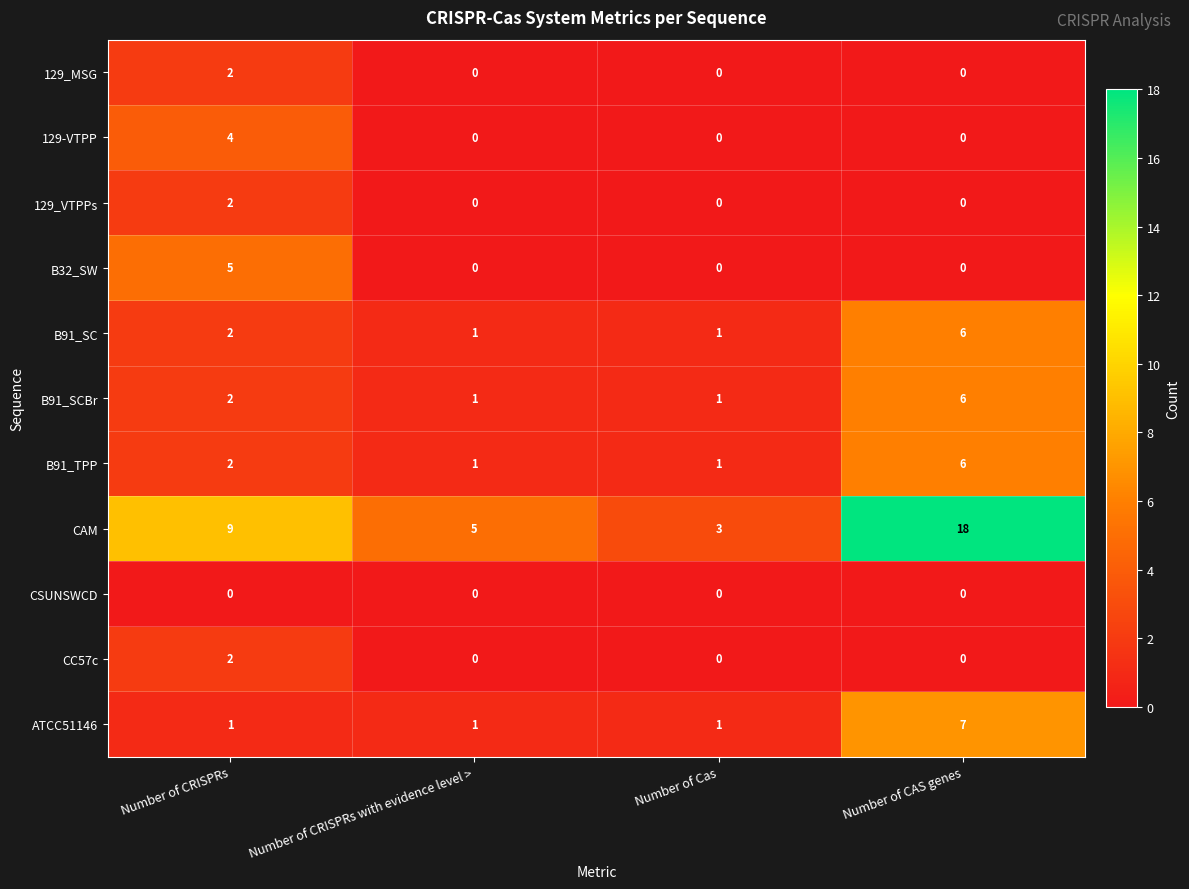

Is the value of ATCC51146 at Number of CAS genes greater than the value of CC57c at Number of Cas?

Yes